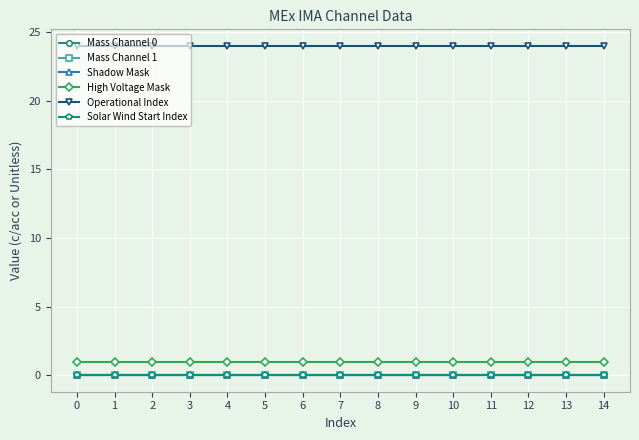

True or false: Shadow Mask and Mass Channel 1 intersect in this chart.

False